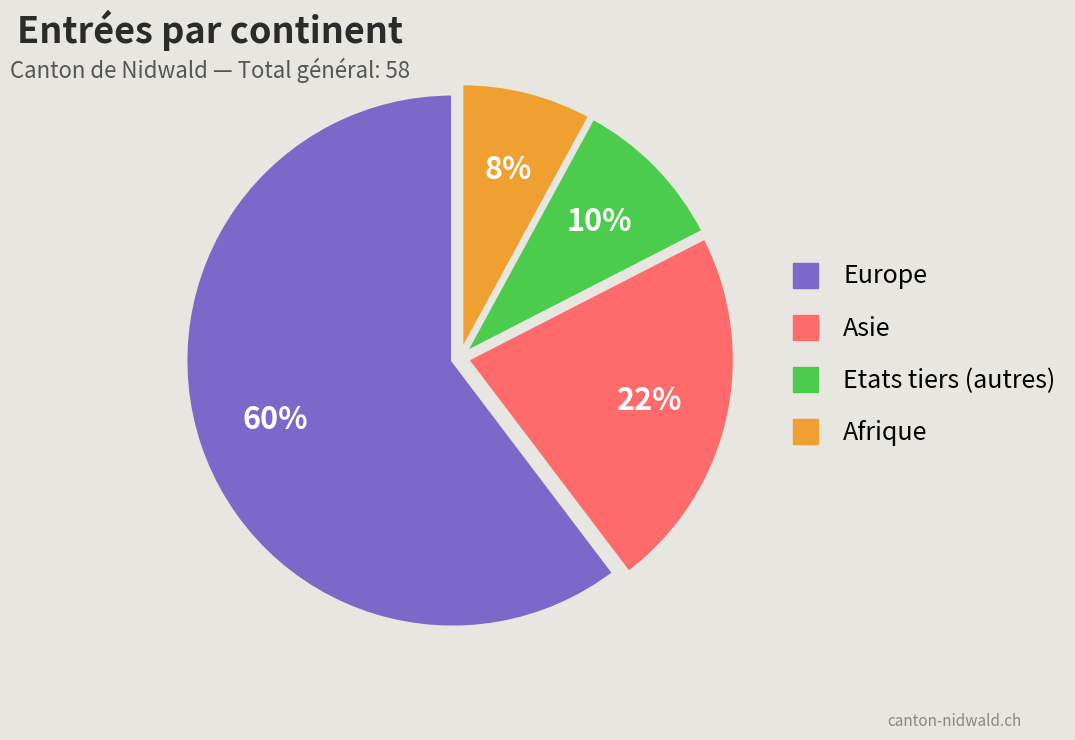

Count the number of slices in the pie.

4